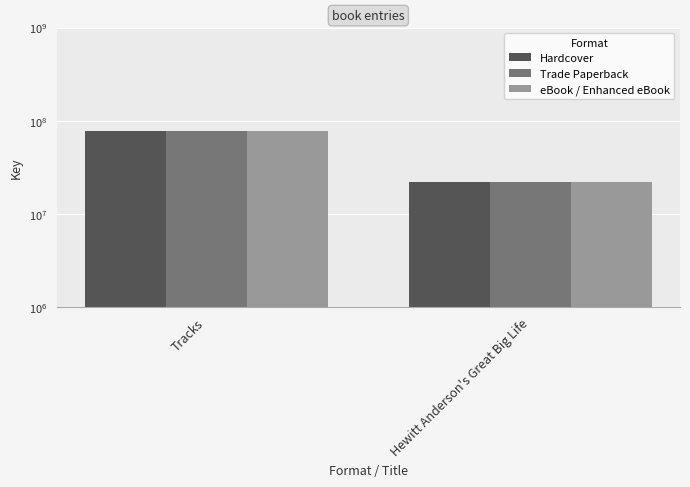

Is the value of eBook / Enhanced eBook at Tracks greater than the value of Hardcover at Hewitt Anderson's Great Big Life?

Yes